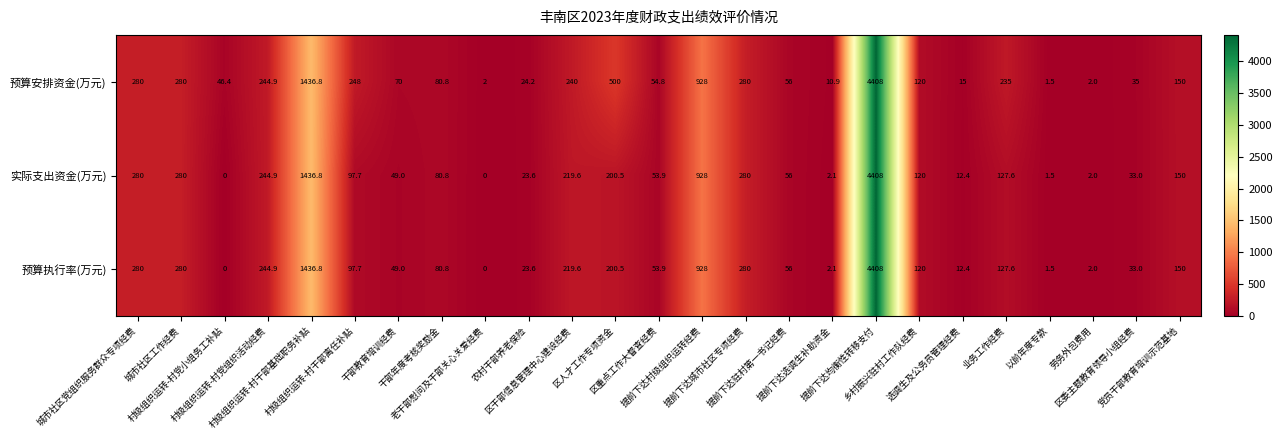

What is the greatest value displayed?

4408.0